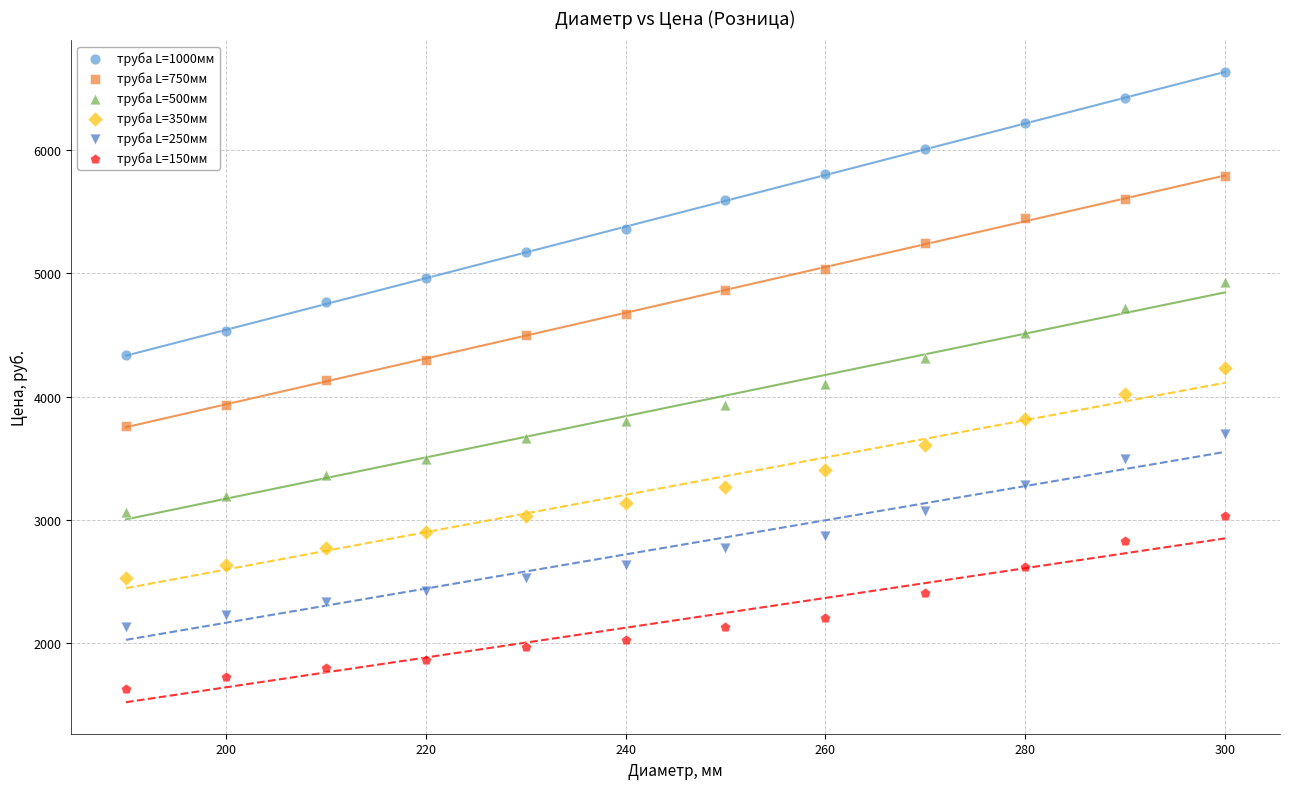

Which series contains the highest Y value?

труба L=1000мм